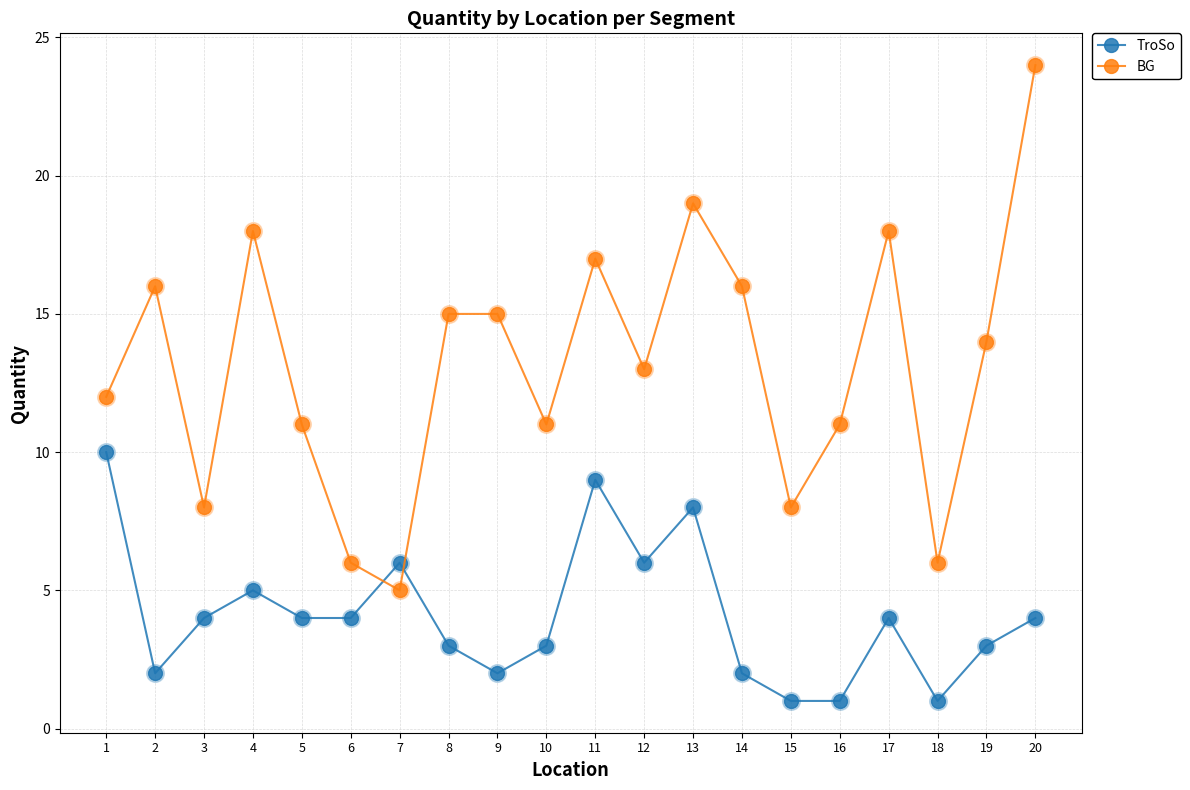

What are all the series names shown in the legend?

TroSo, BG